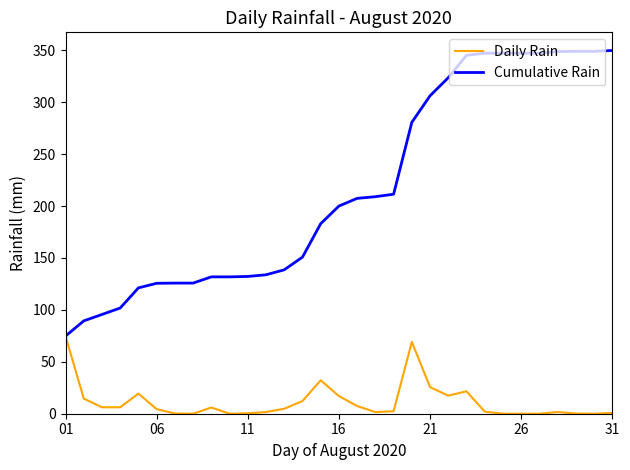

What is the maximum value for Daily Rain?

74.8